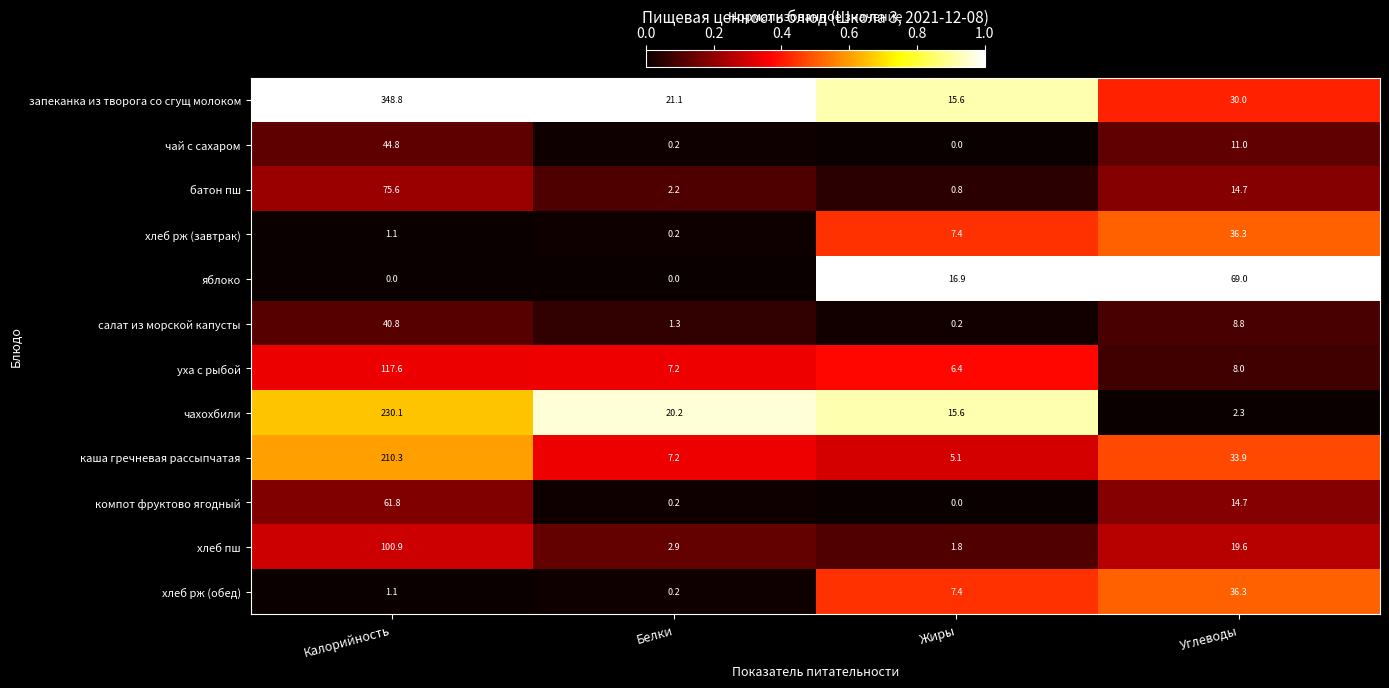

At which label does хлеб пш reach its peak?

Калорийность